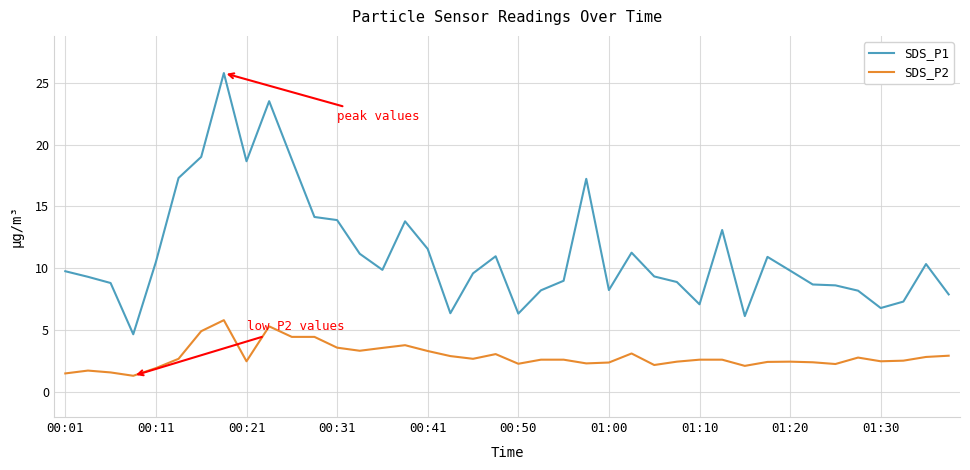

What is the lowest value of the SDS_P1 series?

4.7